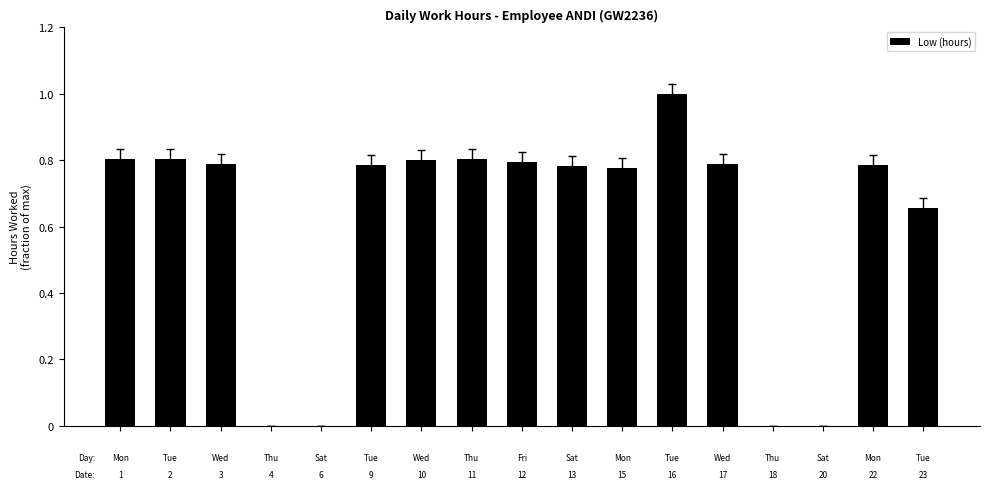

How many series are shown in this chart?

1